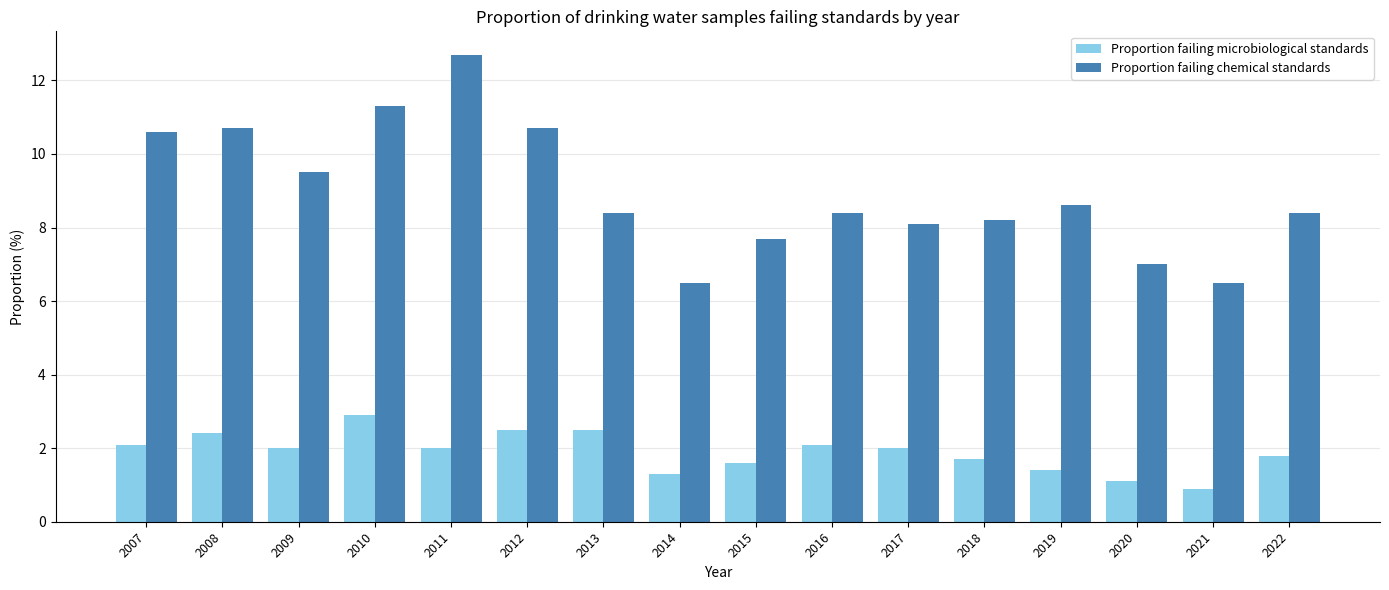

Which label corresponds to the smallest value in the chart?

2021